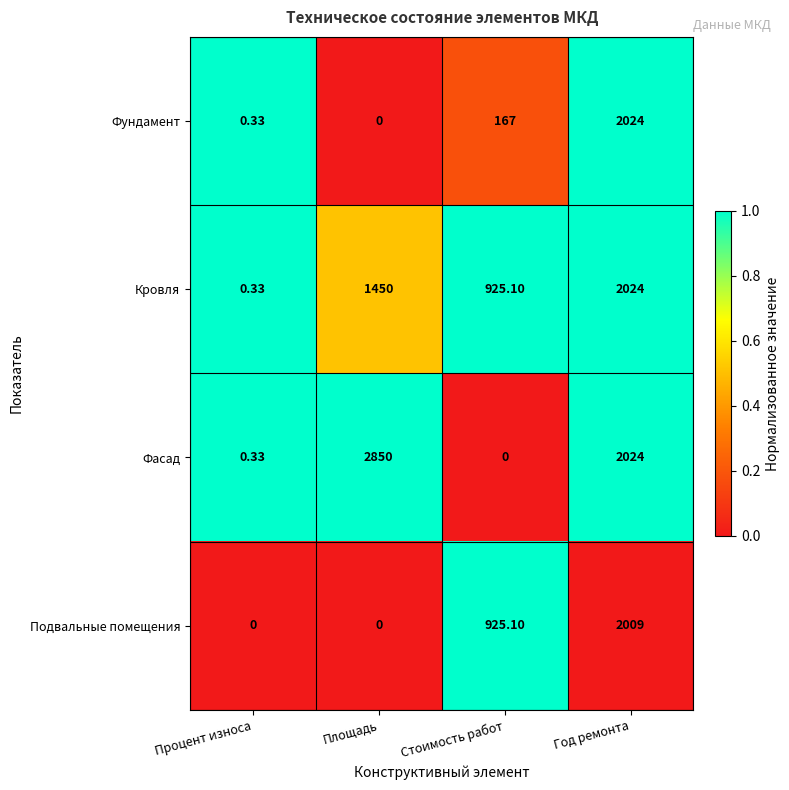

How many categories are shown in the chart?

4